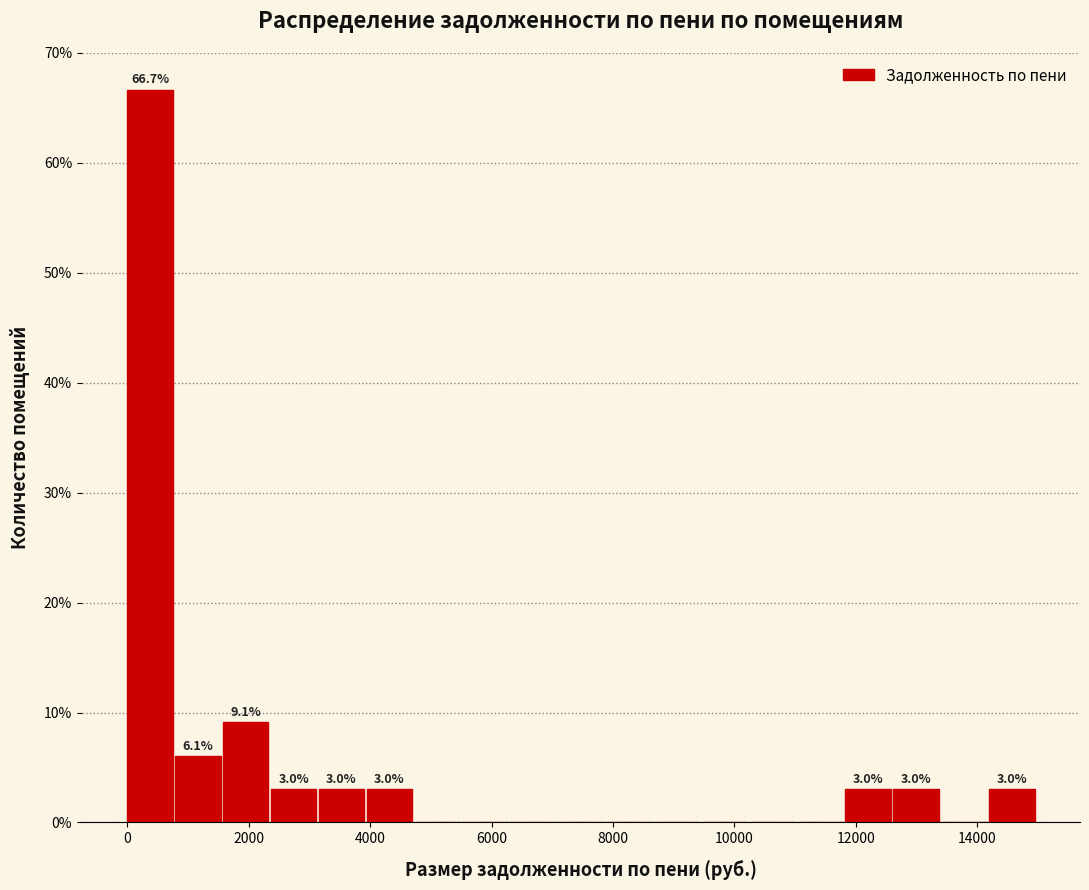

Around what value on the x-axis is the tallest bar? Give the approximate position of its centre, as read against the axis.

400